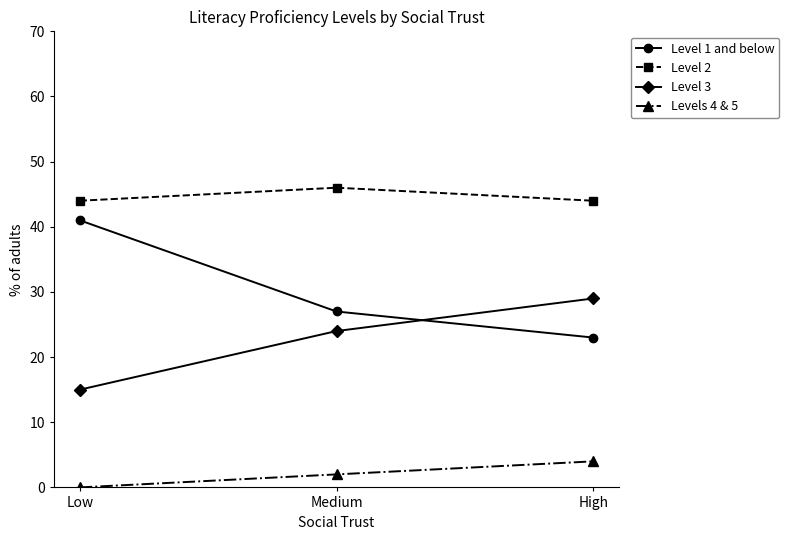

Which series has the largest total across all categories?

Level 2